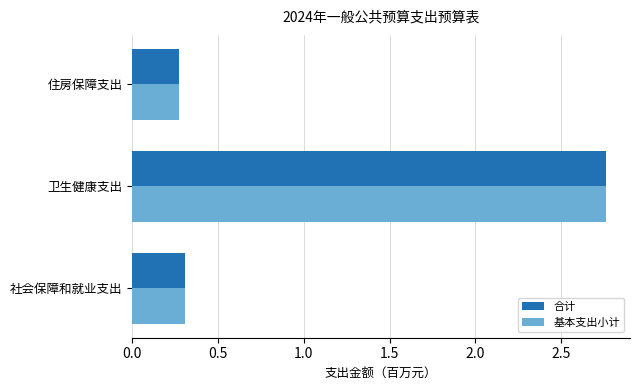

Which category has the highest value across all series?

卫生健康支出